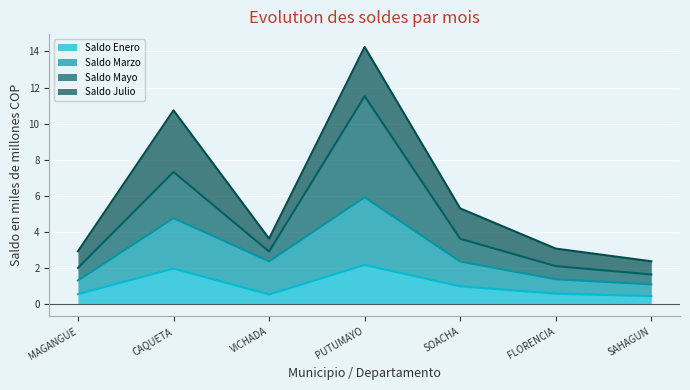

The value of Saldo Julio at PUTUMAYO is 24.2. True or false?

False